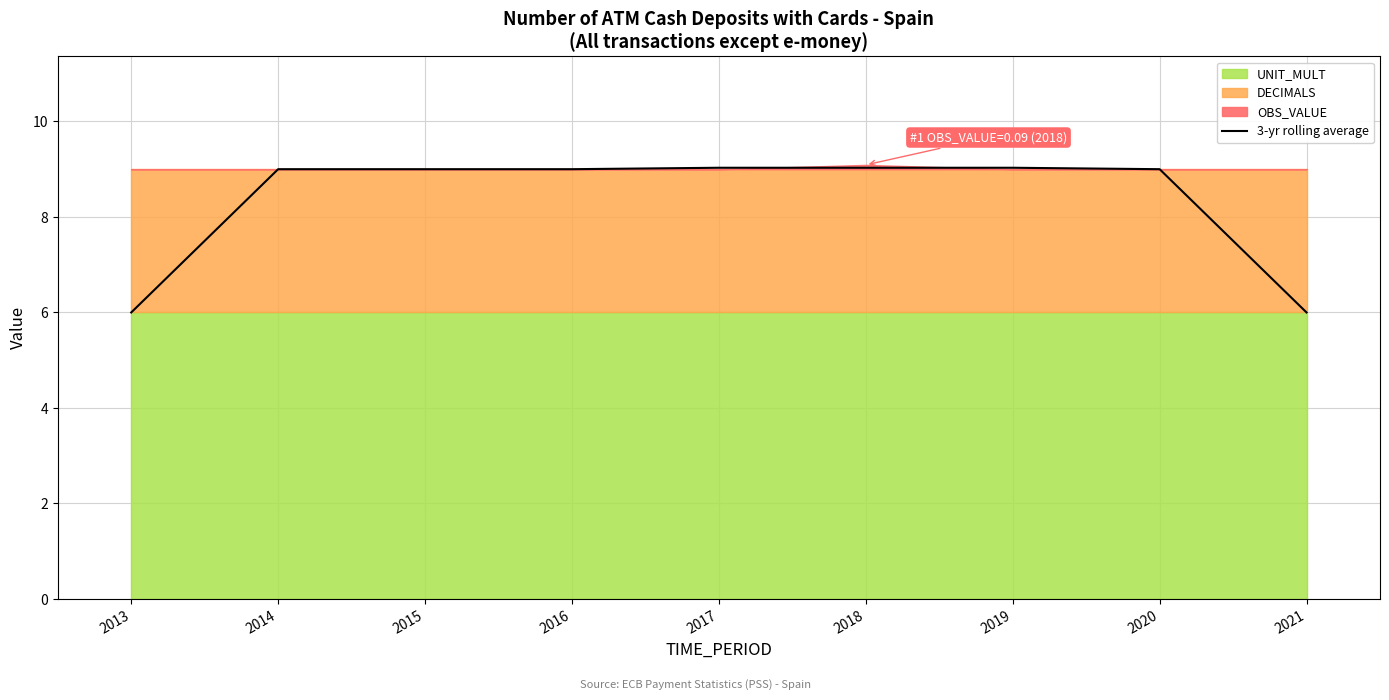

Is it true that the value at 2018 is 9.0?

True